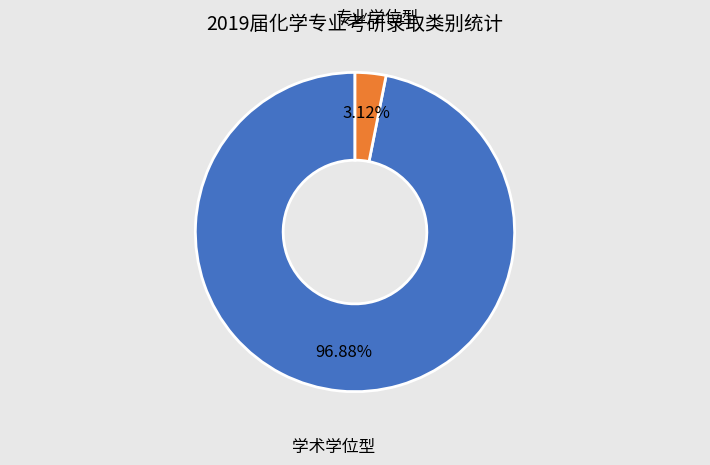

Does any single category account for the majority?

Yes